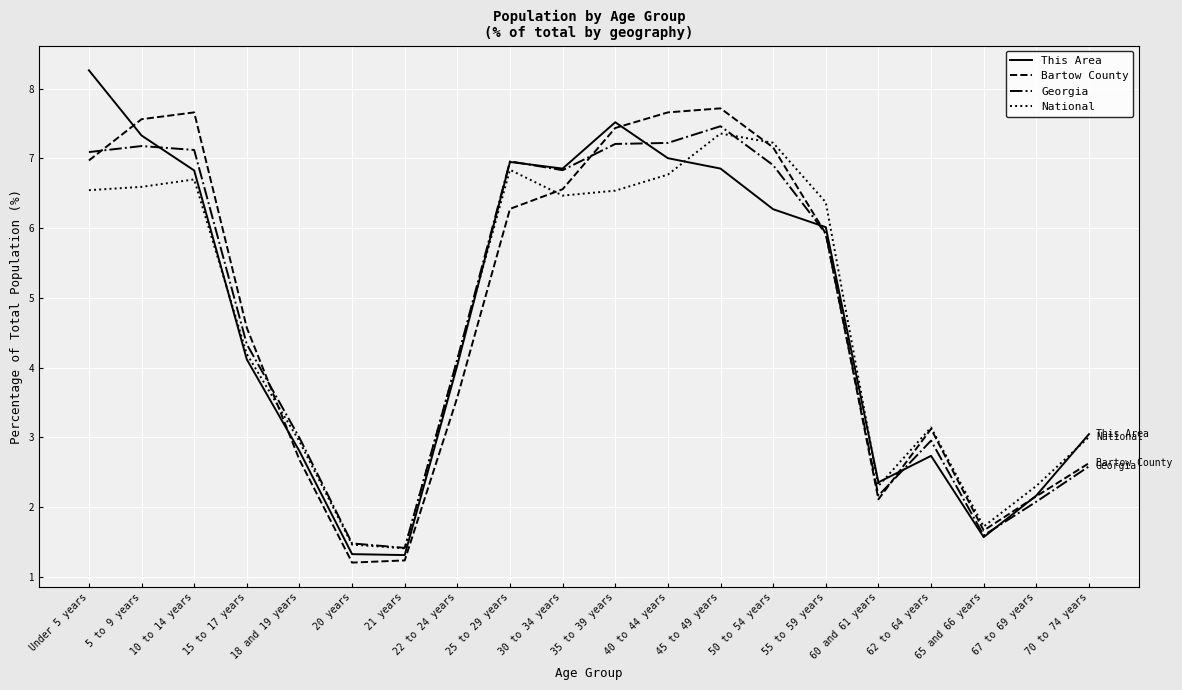

Between 15 to 17 years and 30 to 34 years, which series saw the biggest shift?

This Area